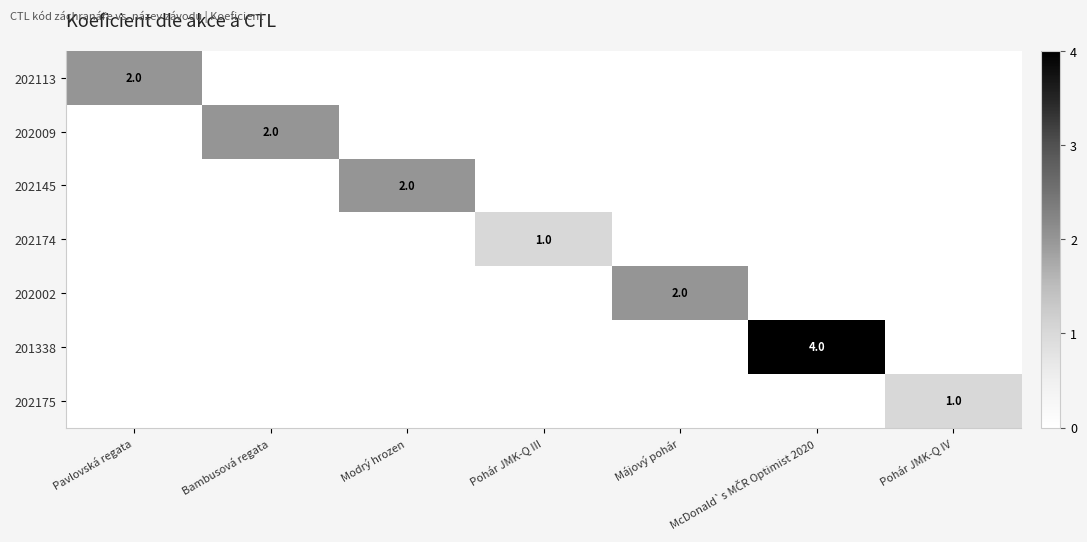

At how many categories does at least one series exceed 3?

1